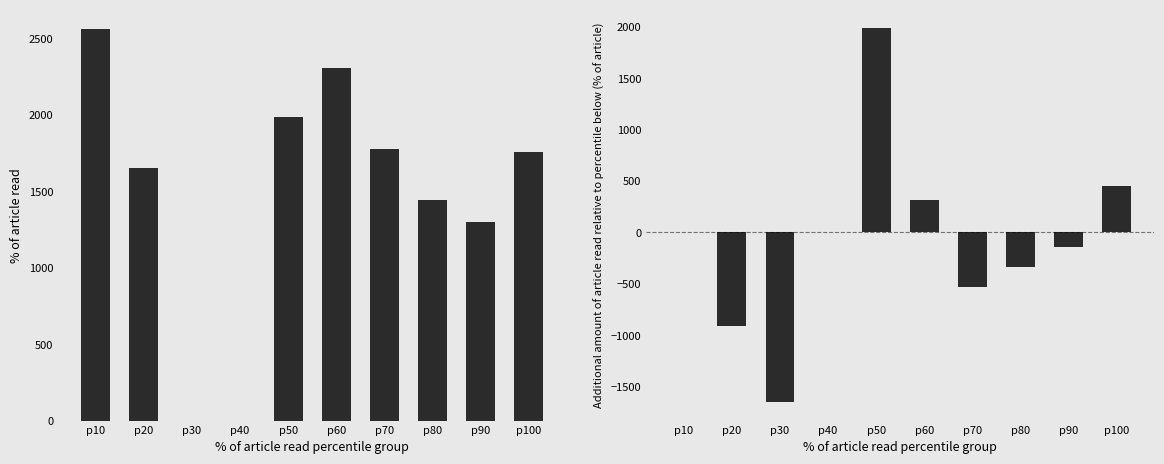

What is the difference between the maximum and minimum values in the % of article read series?

2559